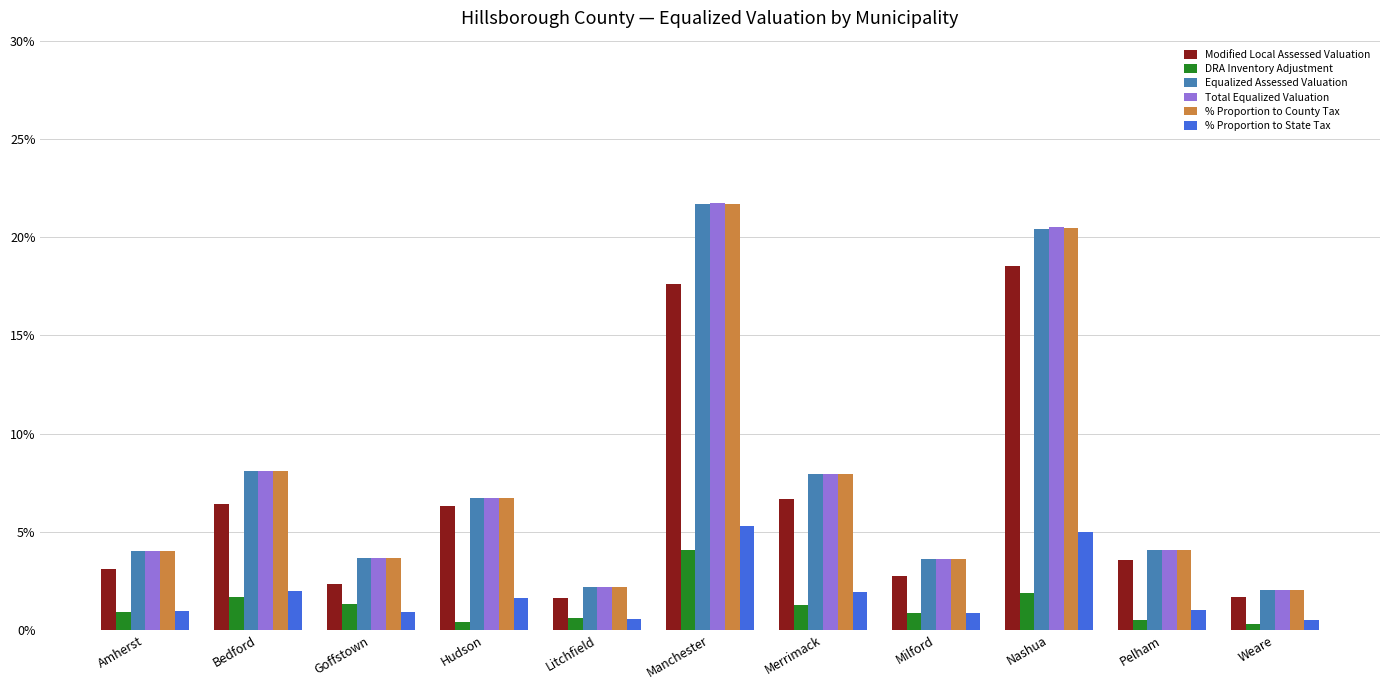

At which category is the sum across all series the highest?

Manchester